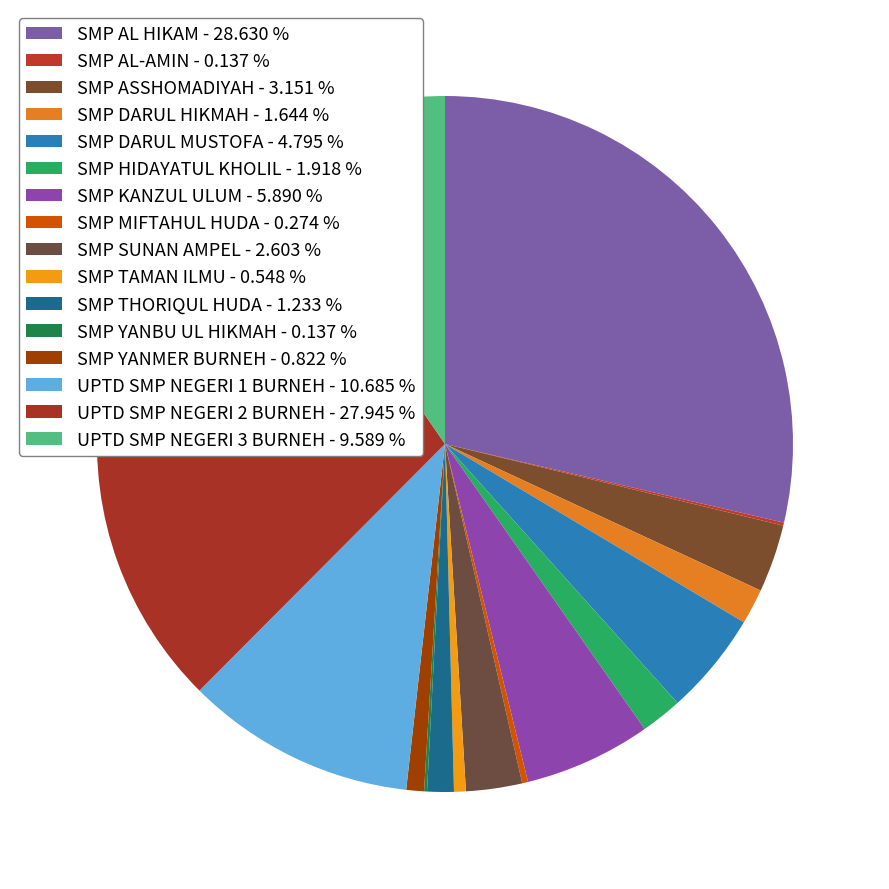

Is there any slice that represents more than half of the pie?

No